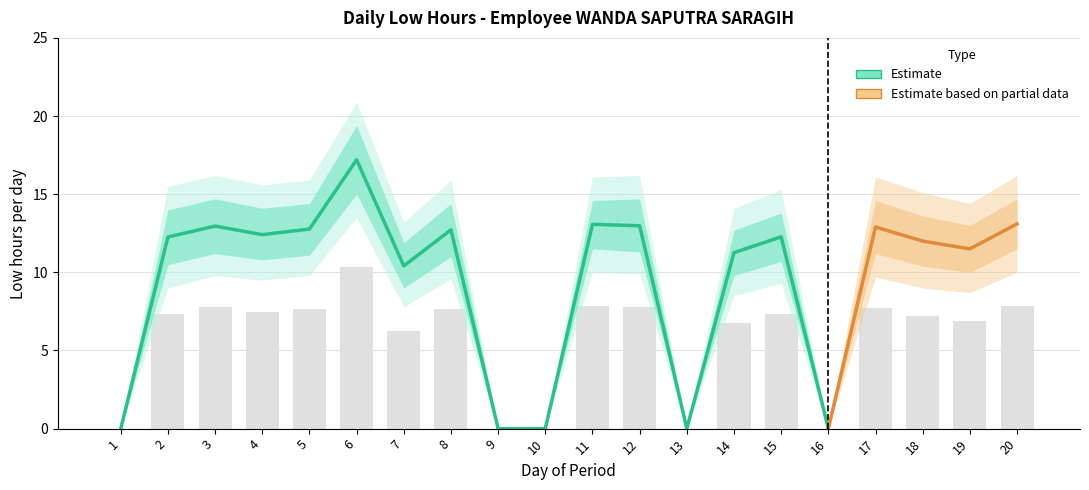

At which label is the value closest to 5?

7